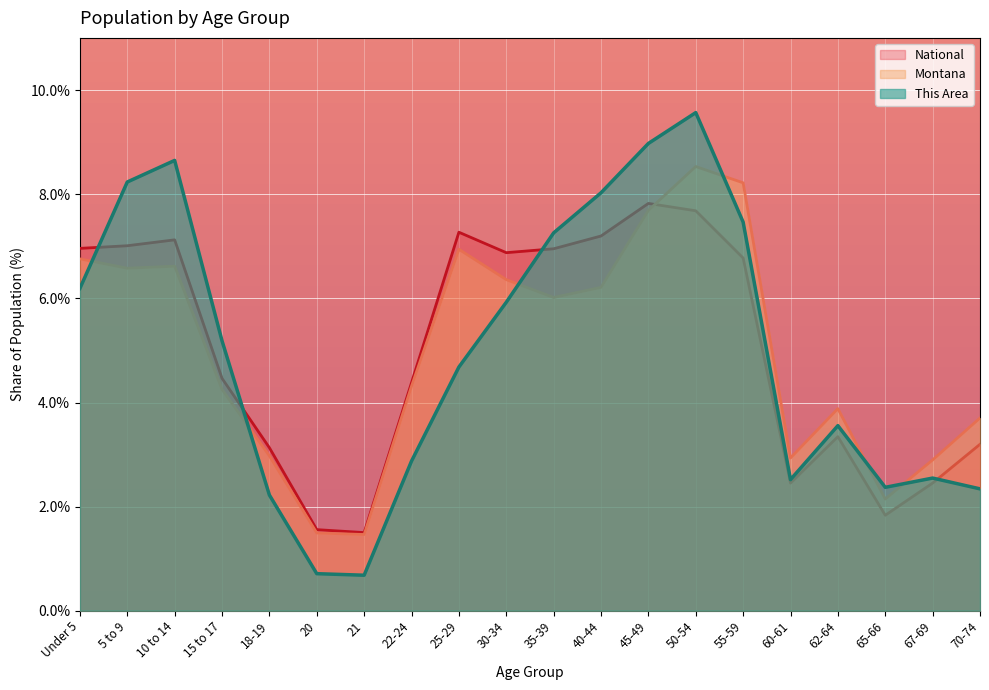

Which category has the highest value across all series?

50-54